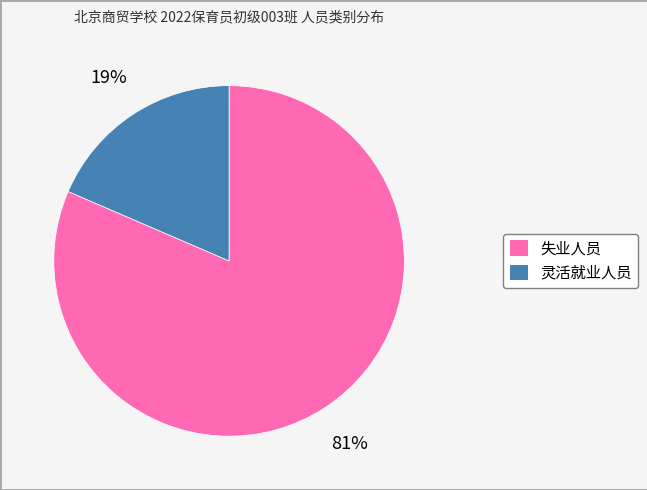

Between 失业人员 and 灵活就业人员, which is larger?

失业人员